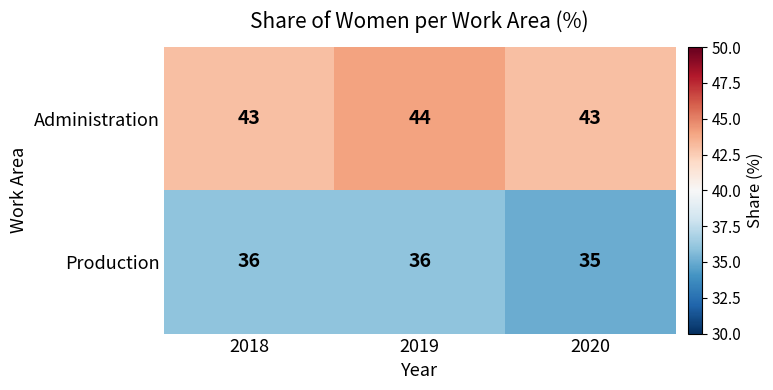

Rank the series at 2019 from lowest to highest value.

Production, Administration